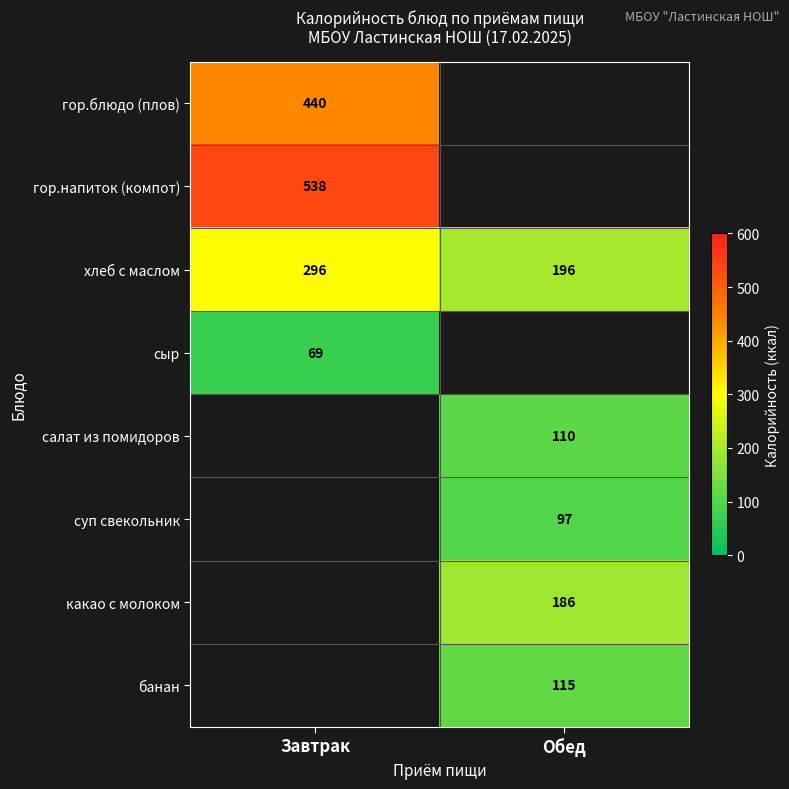

Is it true that салат из помидоров equals 110 at Обед?

True